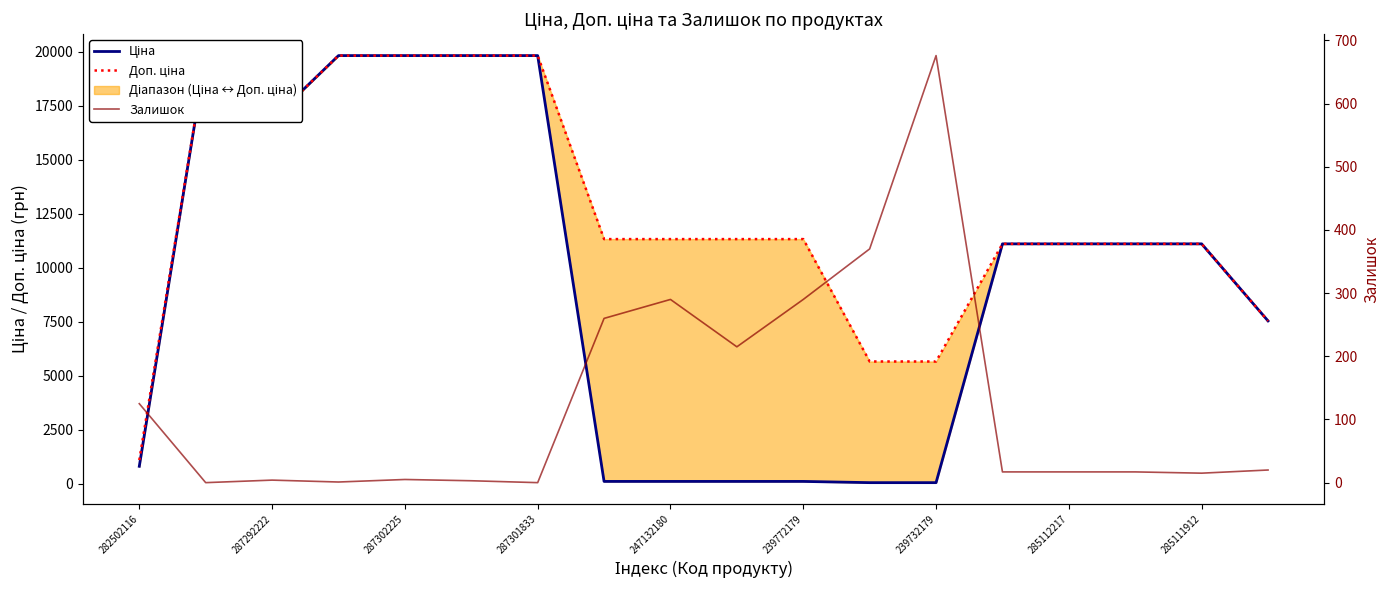

What is the highest value of the Доп. ціна series?

19831.1